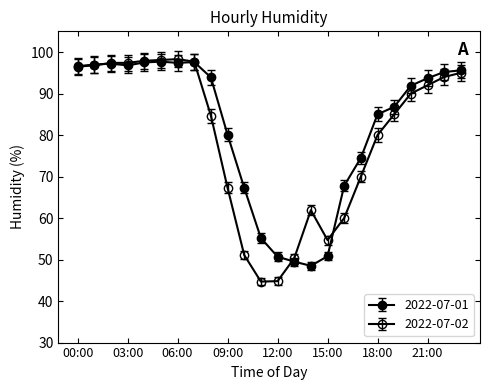

How many data points in 2022-07-01 are above 93?

12